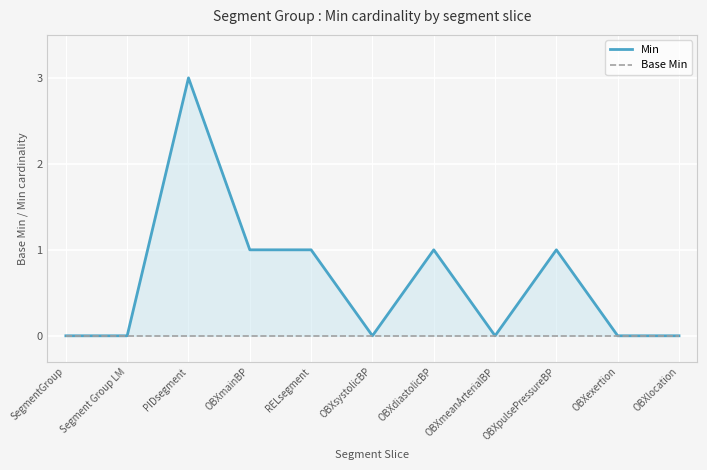

Which category has the lowest value in the Base Min series?

SegmentGroup